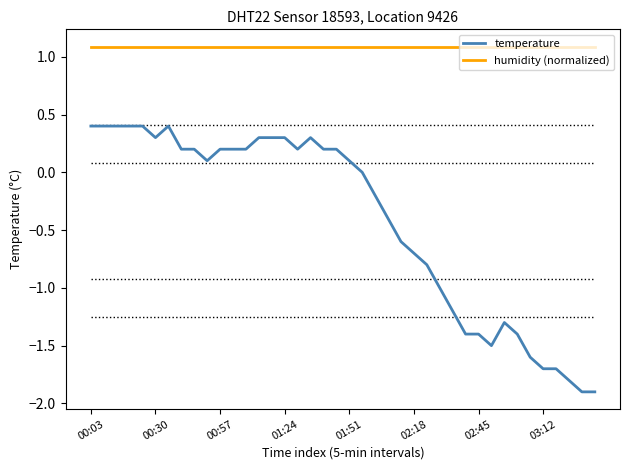

What is the minimum value for temperature?

-1.9